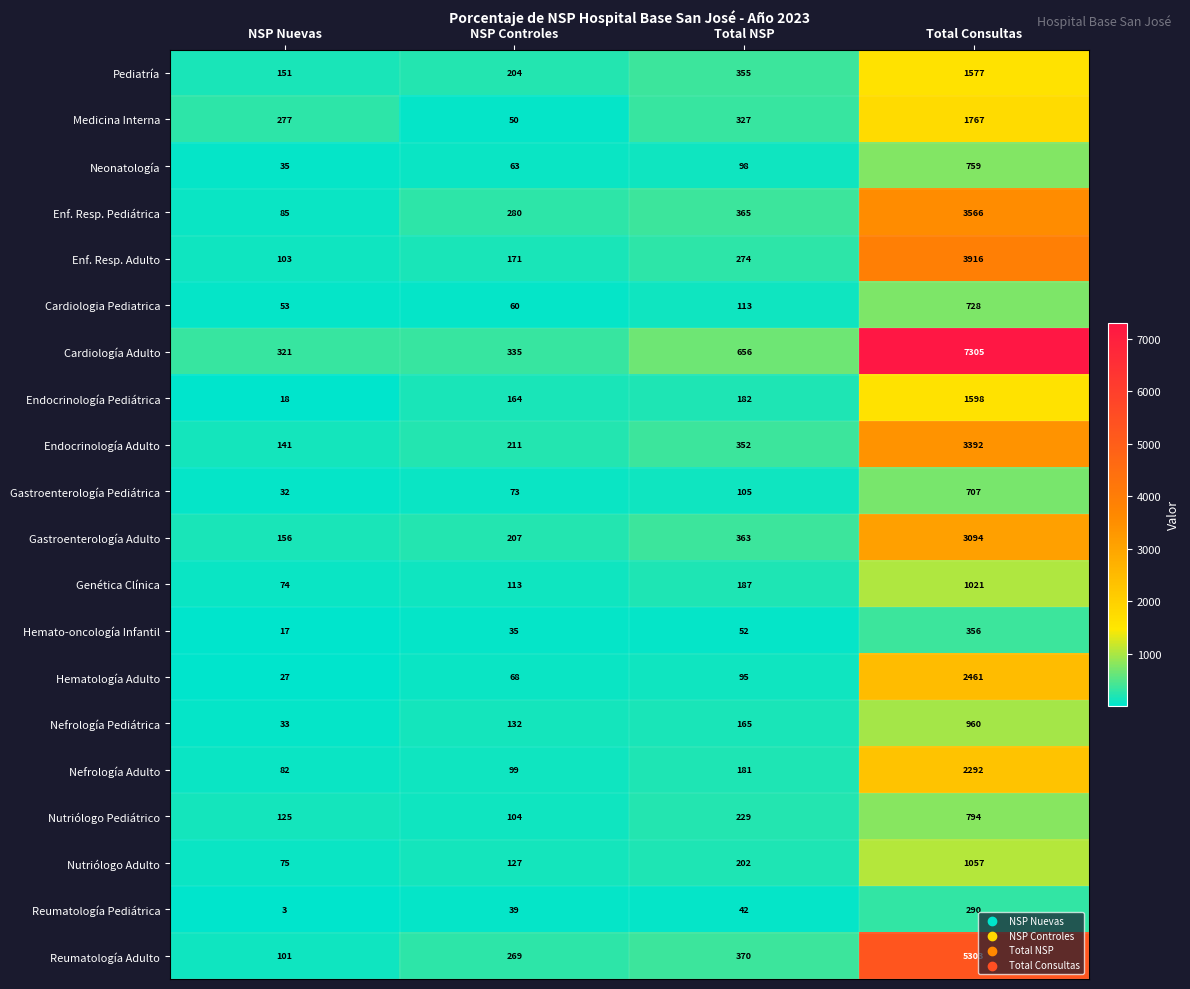

What is the difference between the maximum and second lowest values in the Nefrología Adulto series?

2193